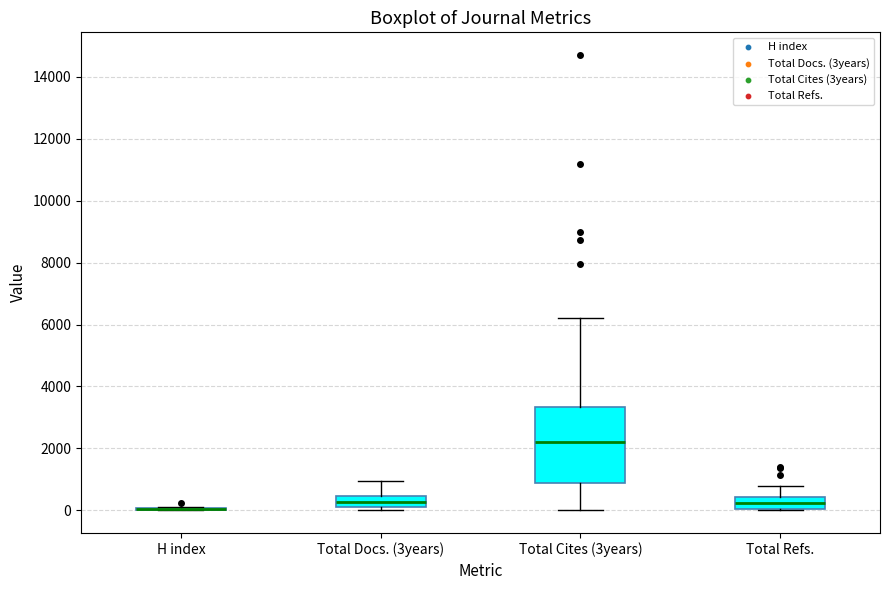

Reading left to right, transcribe this box plot: for each box, give where its median line is, the range the box spans, and where its two whiskers end, as read against the y-axis. The values are not printed on the chart, so give them approximately, as read against the axis.

H index: box collapsed to a line at 0, whiskers 0 to 200
Total Docs. (3years): median 200 (inside the box), box 200 to 400, whiskers 0 to 1000
Total Cites (3years): median 2200, box 800 to 3400, whiskers 0 to 6200
Total Refs.: median 200, box 0 to 400, whiskers 0 to 800